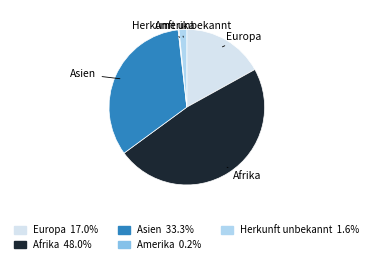

Combined, do Europa and Herkunft unbekannt account for over 50%?

No